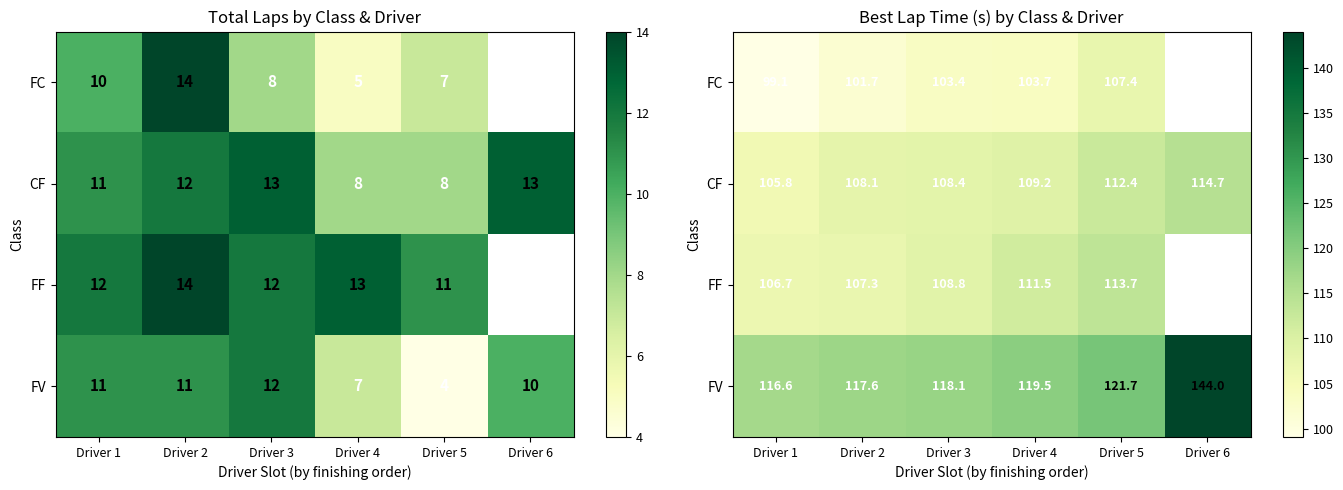

What is the sum of all CF values?

658.7